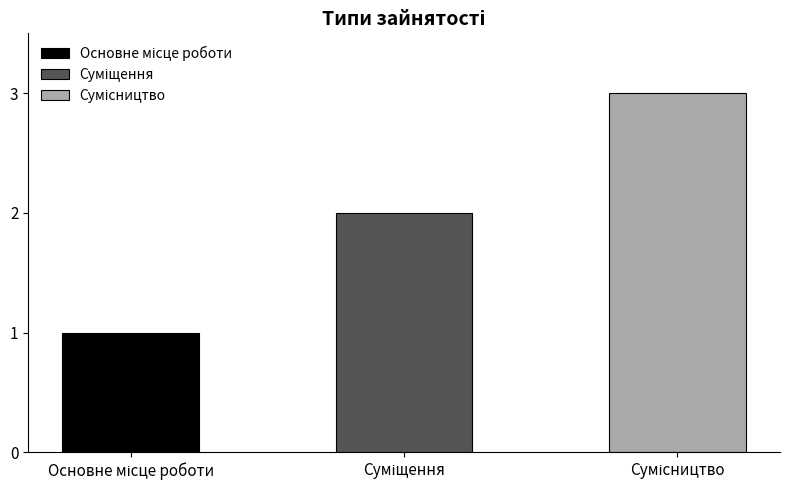

Are the bars horizontal?

No